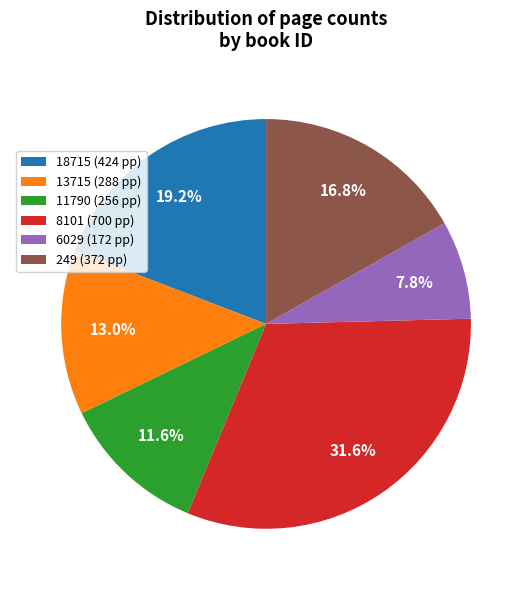

How much of the chart is everything except 13715 (288 pp)?

87.0%